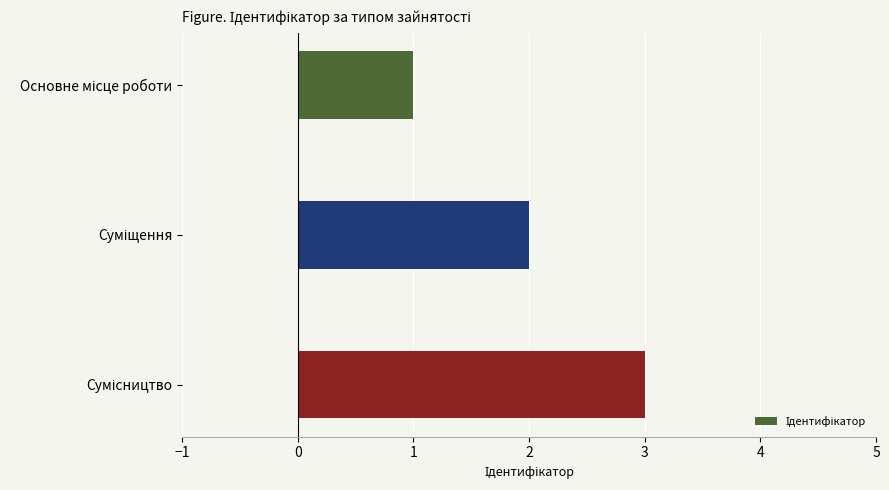

What is the difference between the second highest and minimum values?

1